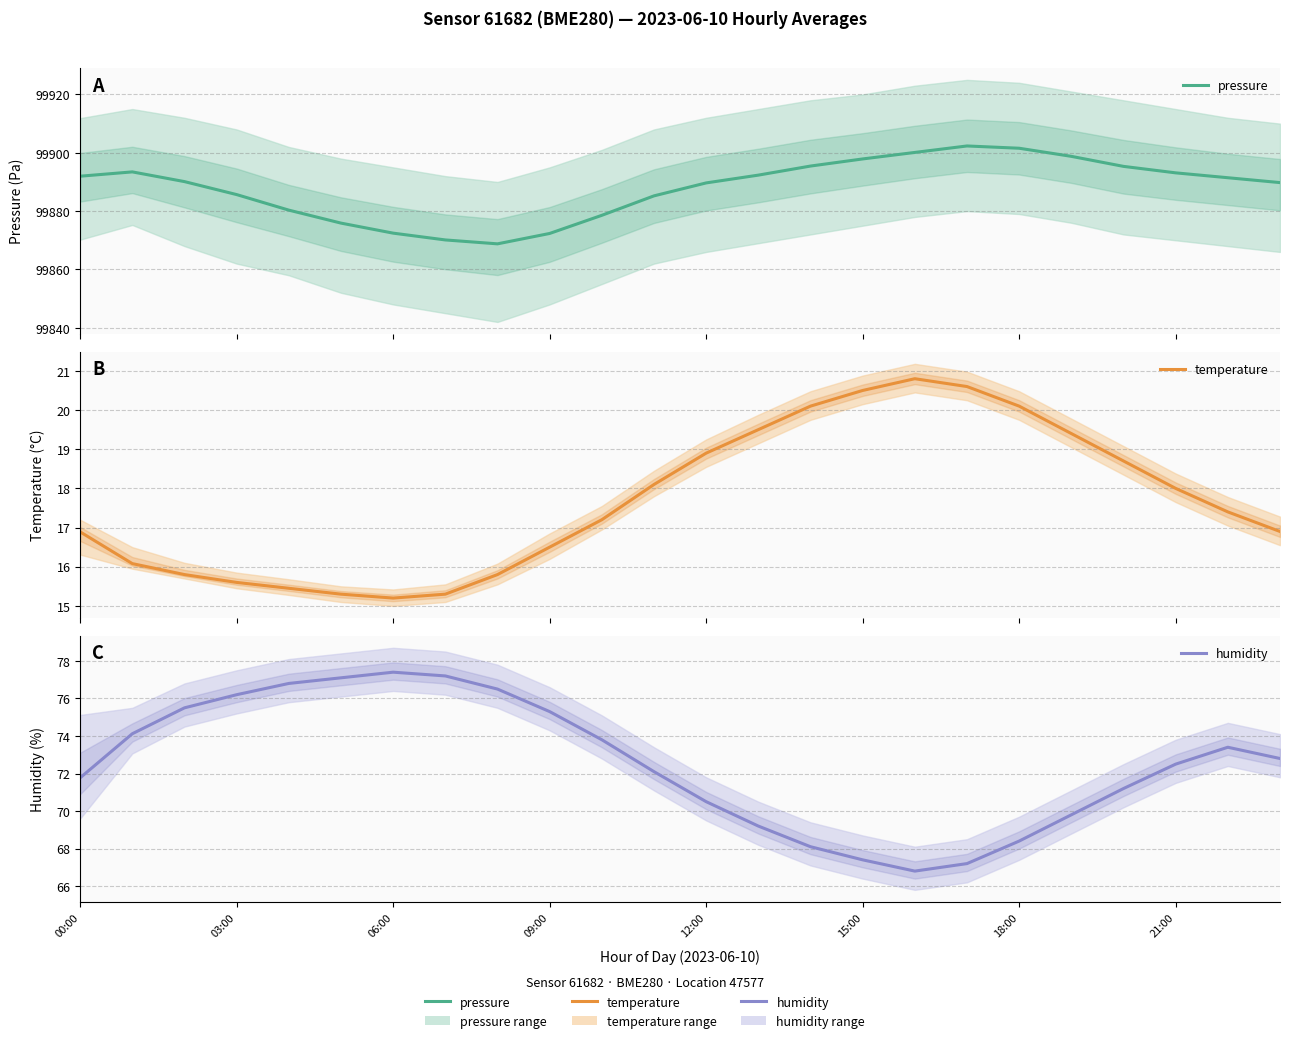

In temperature, how many points are lower than both neighbors (excluding endpoints)?

1